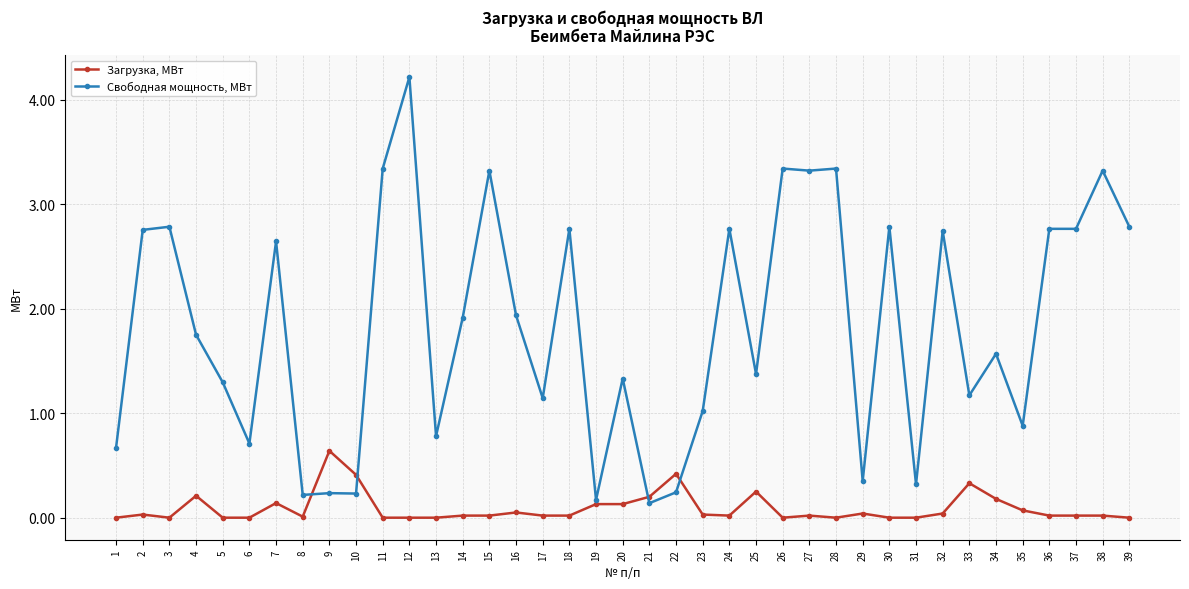

What is the highest value of the Загрузка, МВт series?

0.6